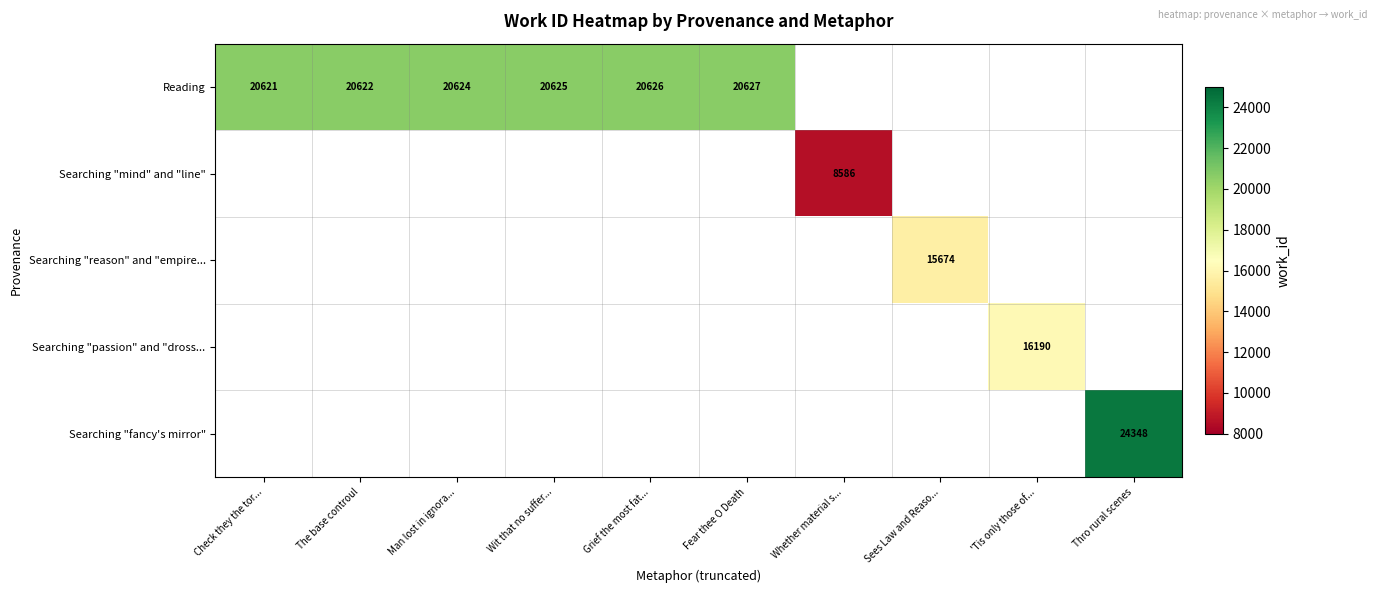

True or false: Reading has a value of 20624 at Man lost in ignora....

True